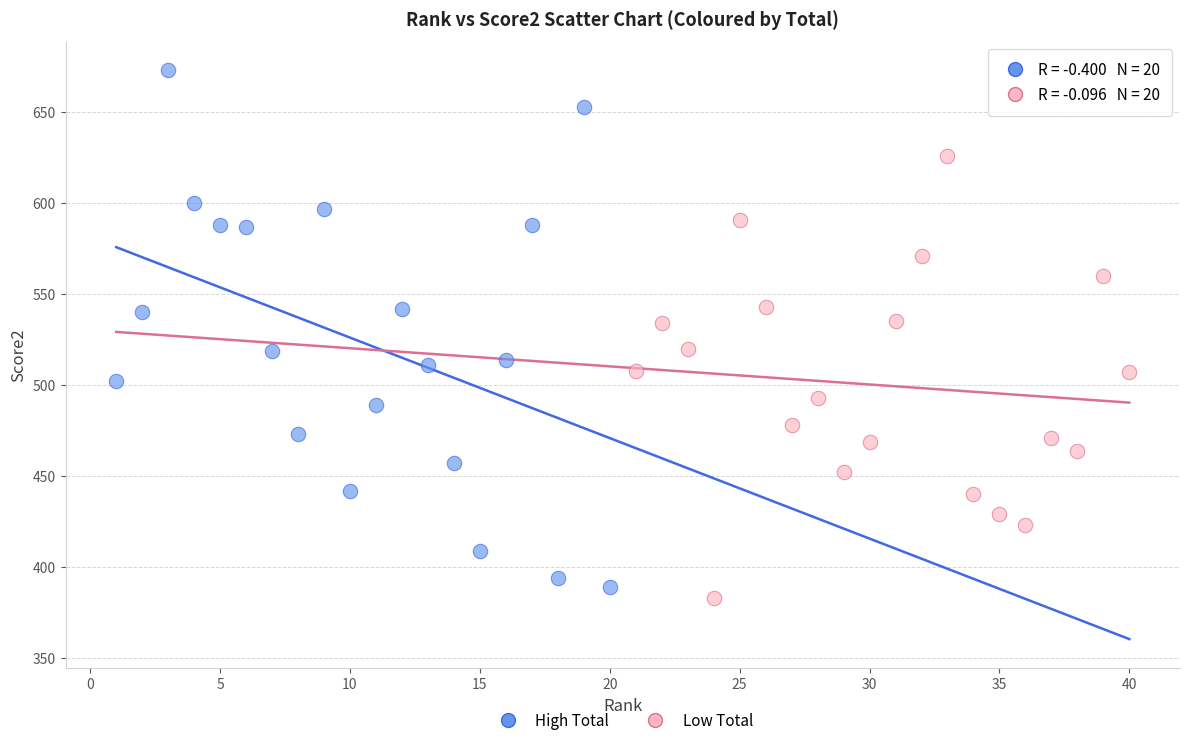

Which series contains the highest Y value?

High Total